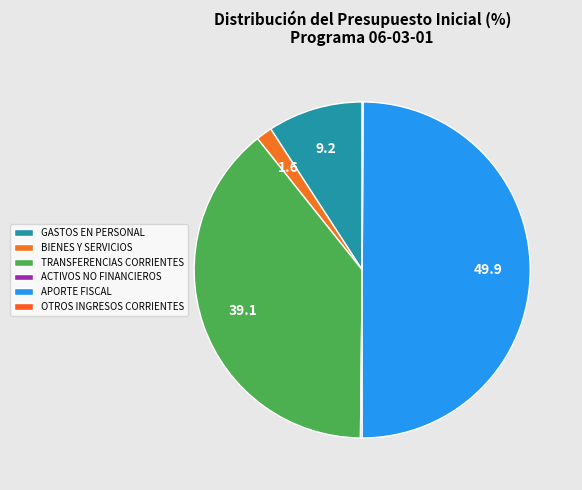

To the nearest percent, what is the average slice percentage?

17%